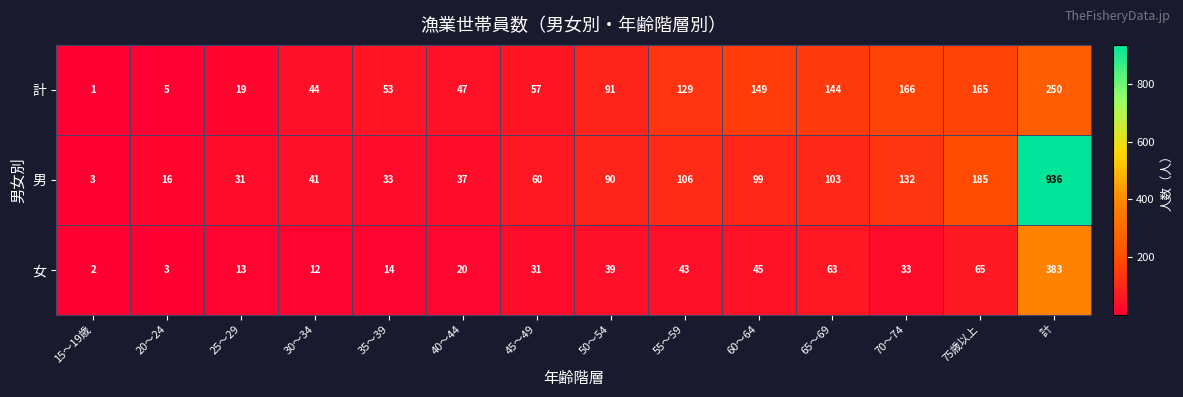

What is the maximum value shown in the chart?

936